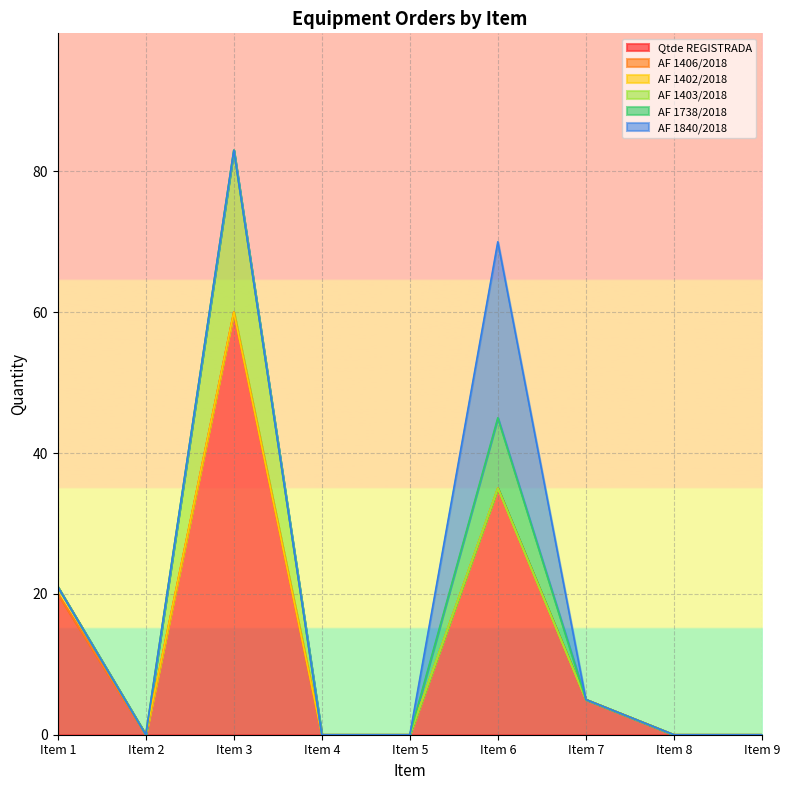

At Item 7, list the series in order from largest to smallest.

Qtde REGISTRADA, AF 1406/2018, AF 1402/2018, AF 1403/2018, AF 1738/2018, AF 1840/2018